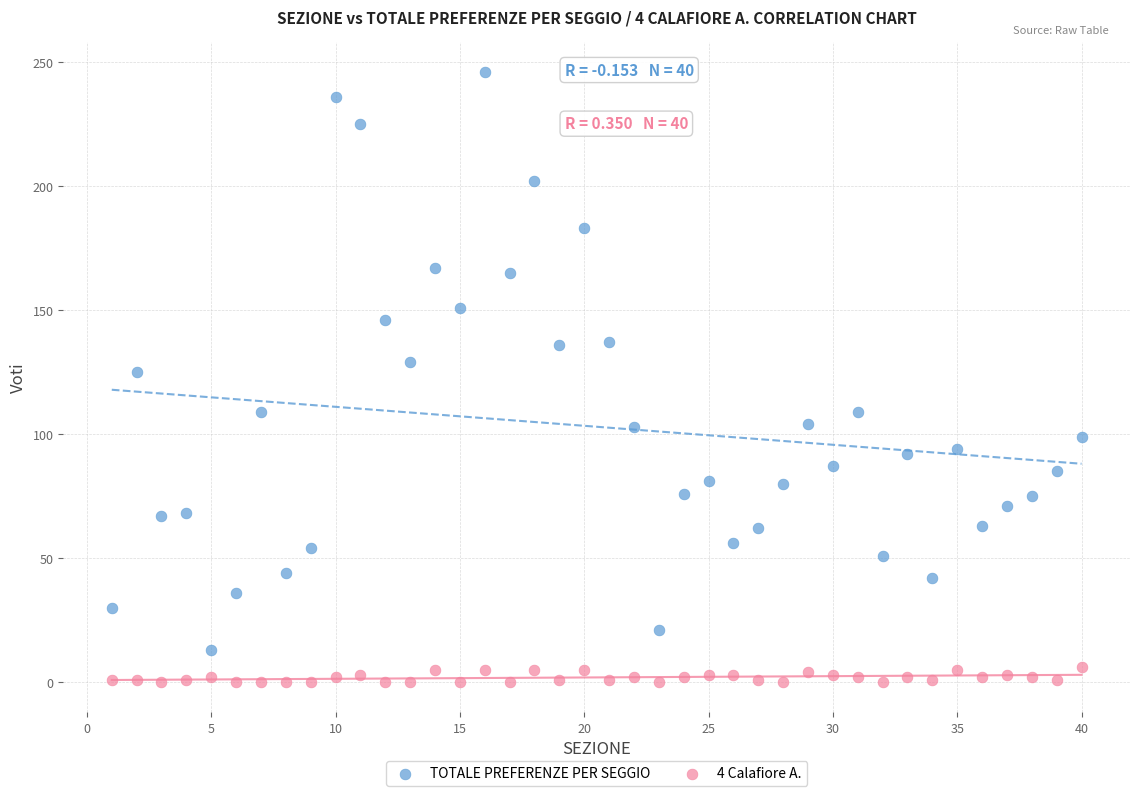

What is the X range (max minus min) for the scatter plot?

39